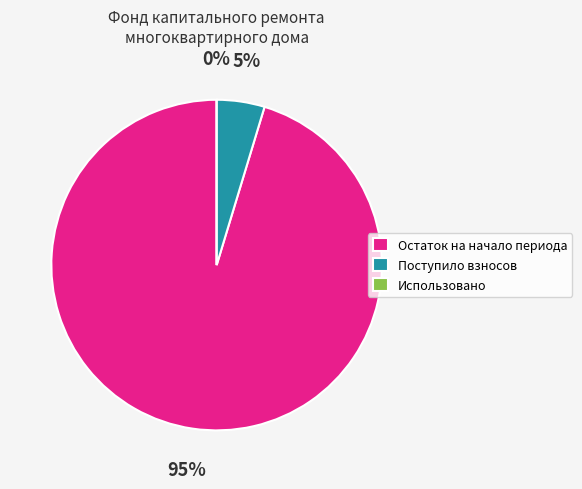

Which category has the biggest portion of the pie?

Остаток на начало периода